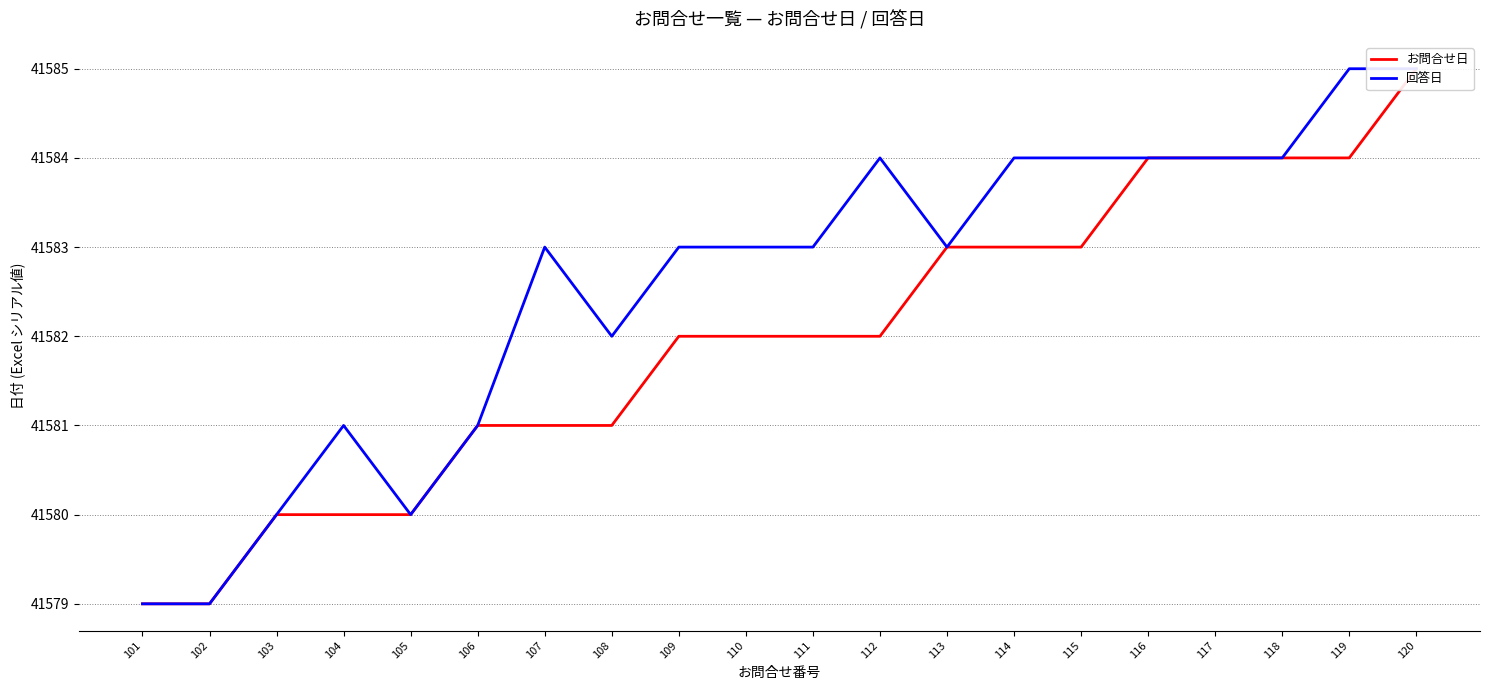

At 110, list the series in order from largest to smallest.

回答日, お問合せ日